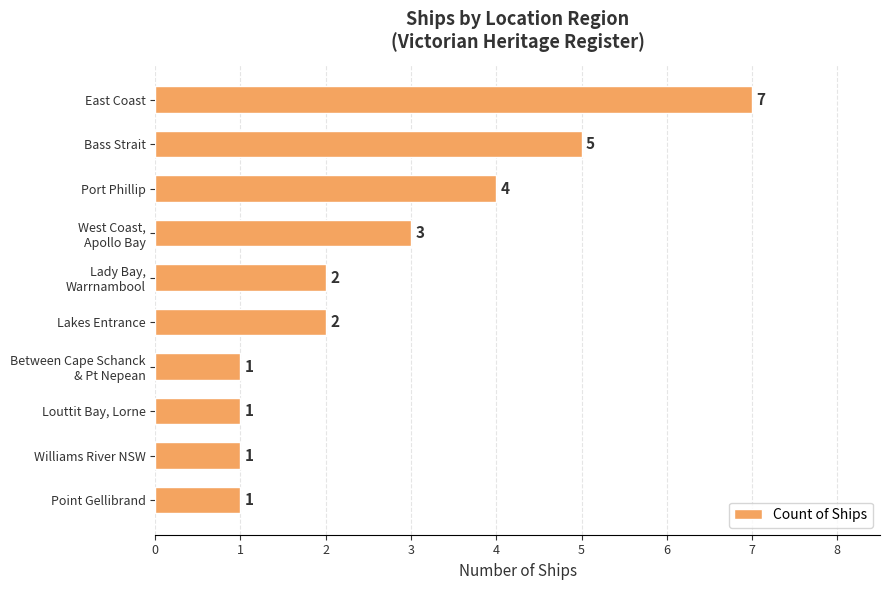

How many bars are there in total?

10